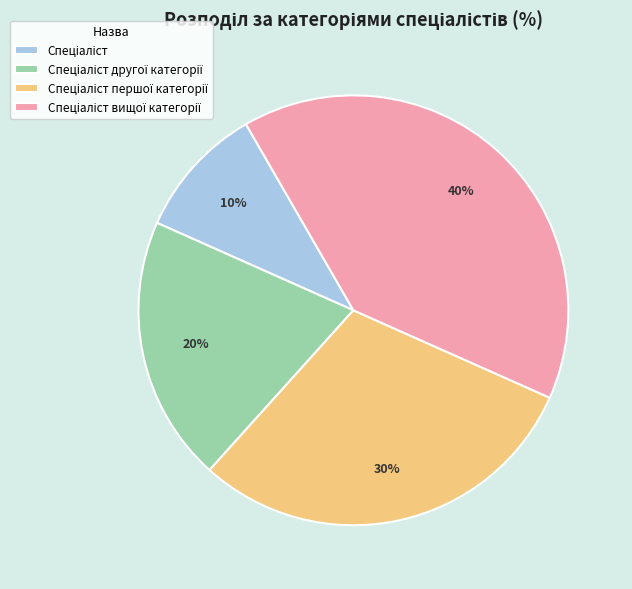

Is there a majority slice in this chart?

No